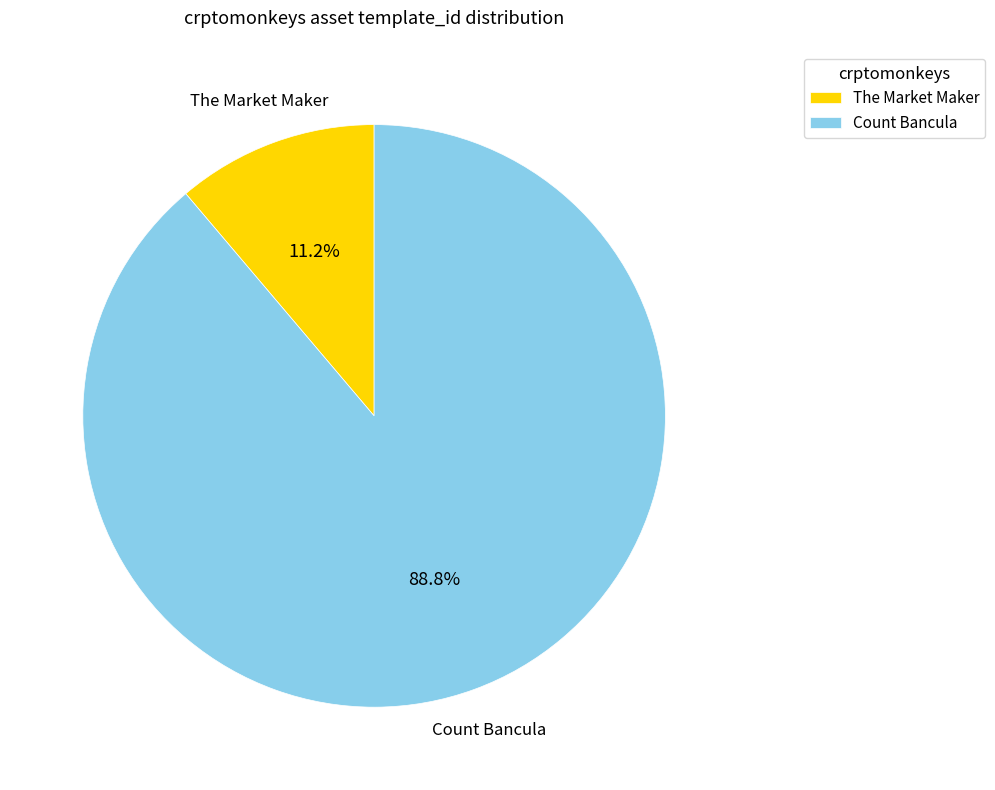

The Count Bancula slice represents 89% of the pie. True or false?

True